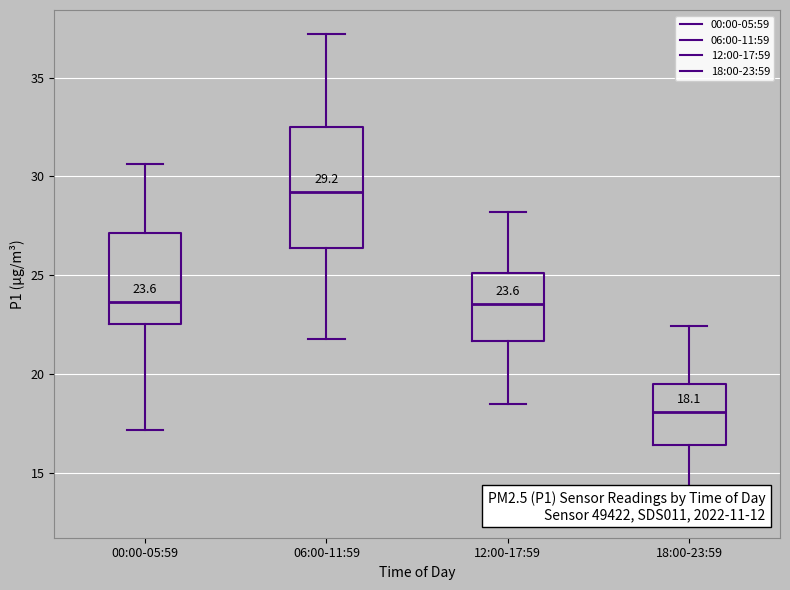

Which box's median line is the lowest?

18:00-23:59